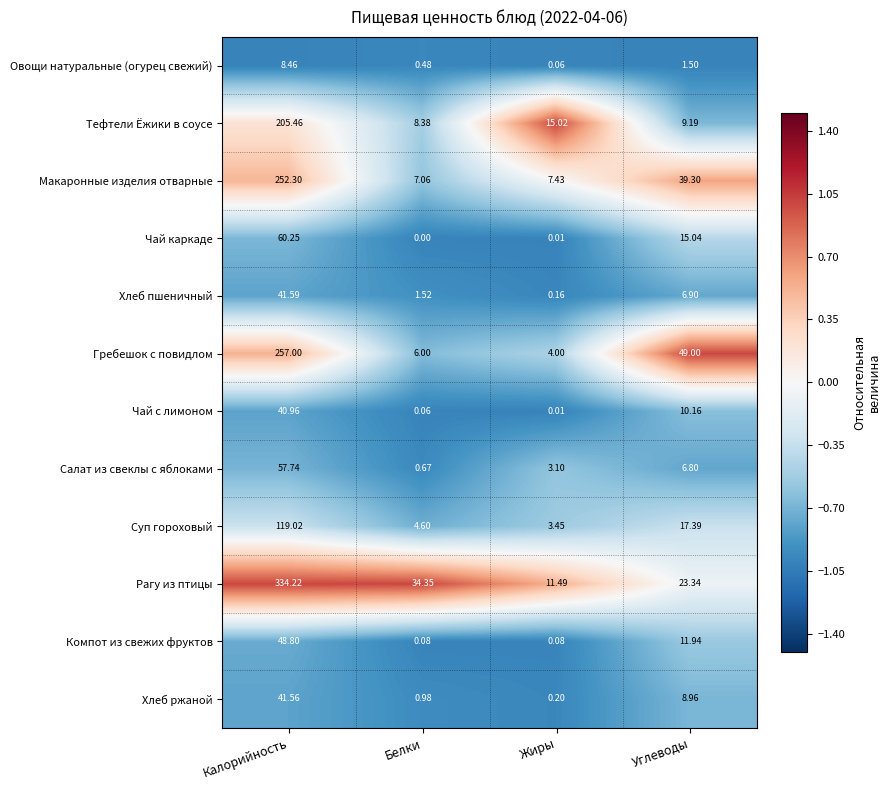

Which series has the largest range (max minus min)?

Рагу из птицы